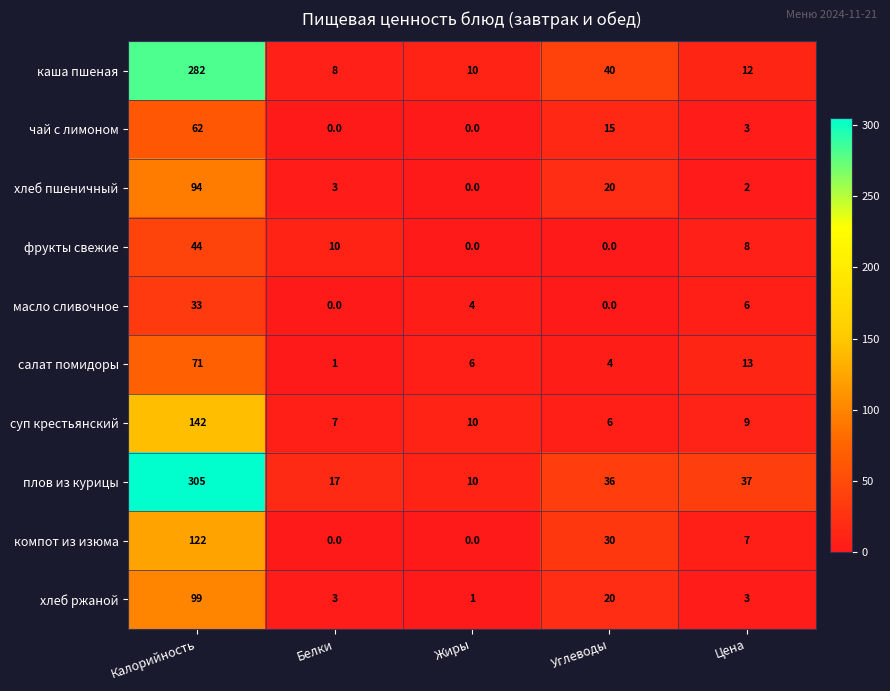

What is the maximum value shown in the chart?

305